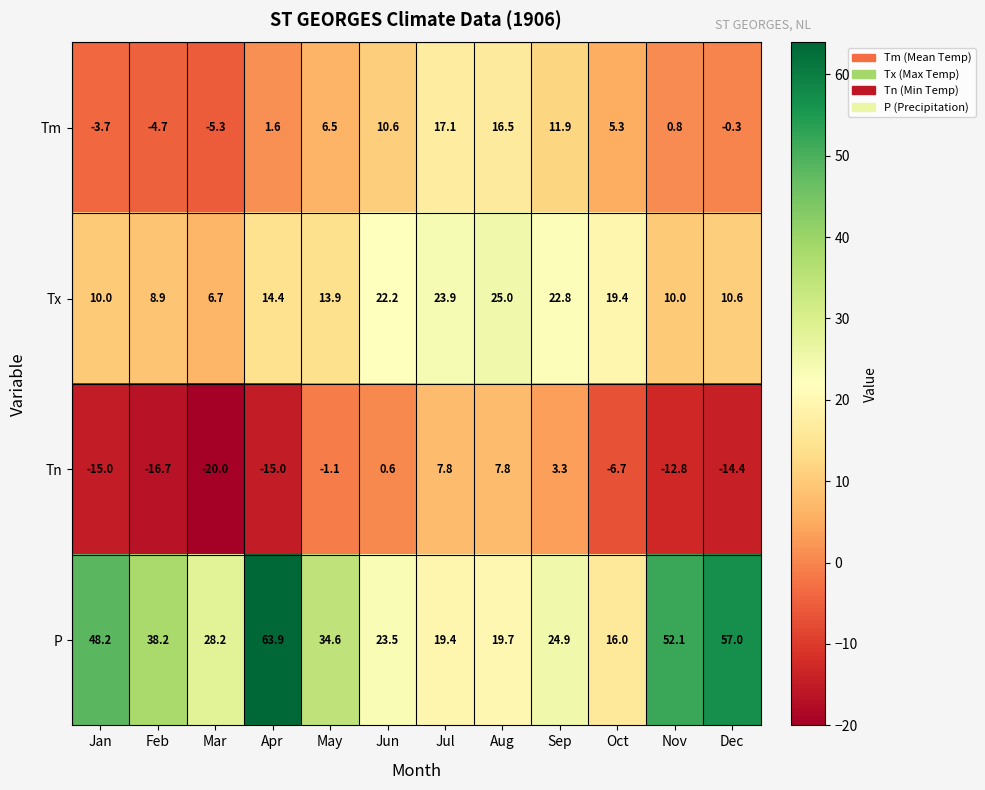

Between Jul and Aug, which series saw the biggest shift?

Tx